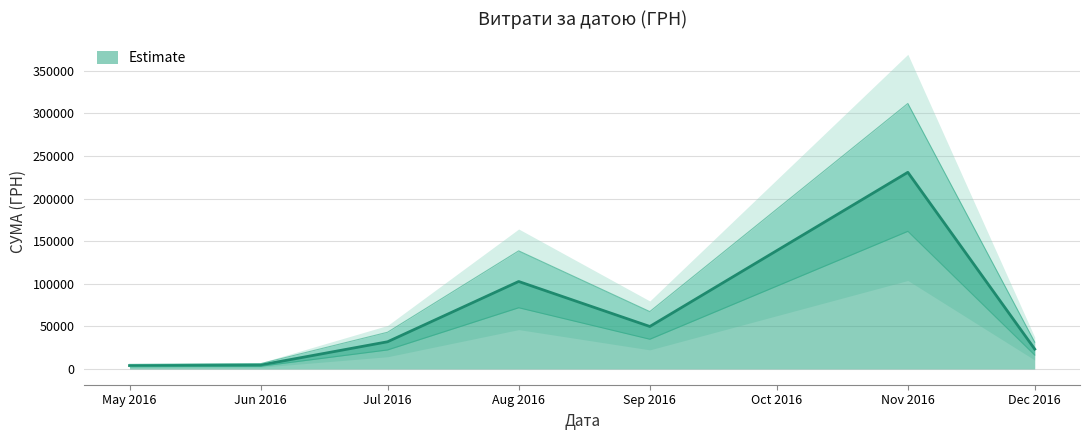

The value of Estimate at Nov 2016 is 230842.2. True or false?

True